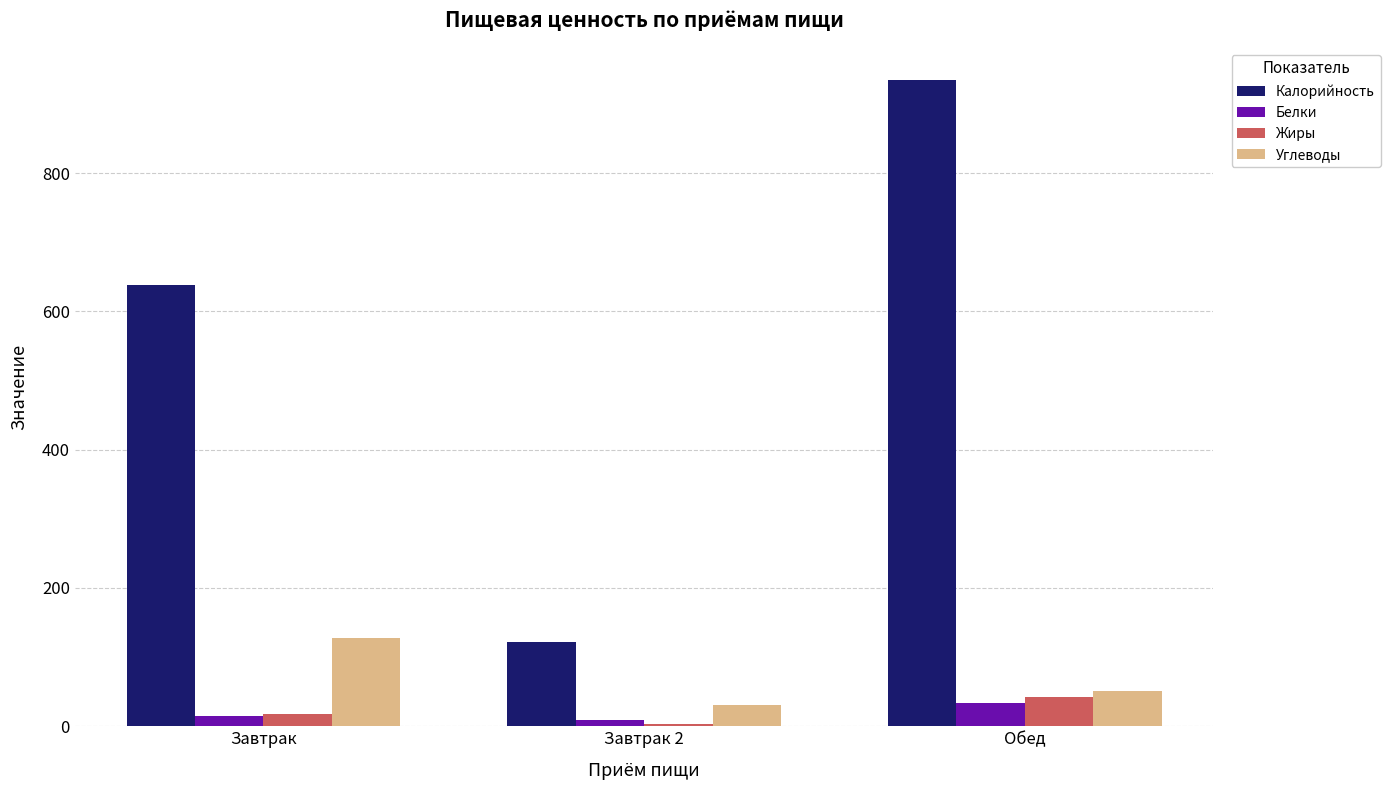

What is the label of the 1st bar from the left?

Завтрак